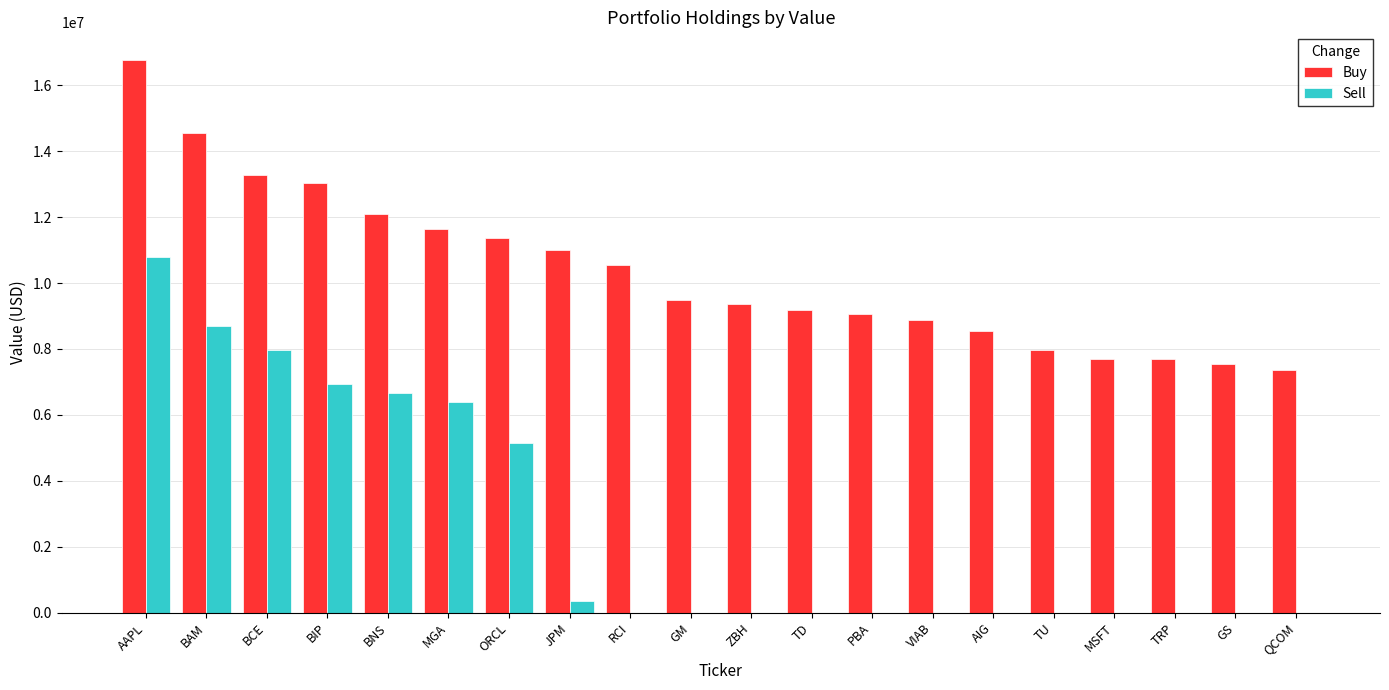

True or false: Buy has a value of 10598612 at MSFT.

False